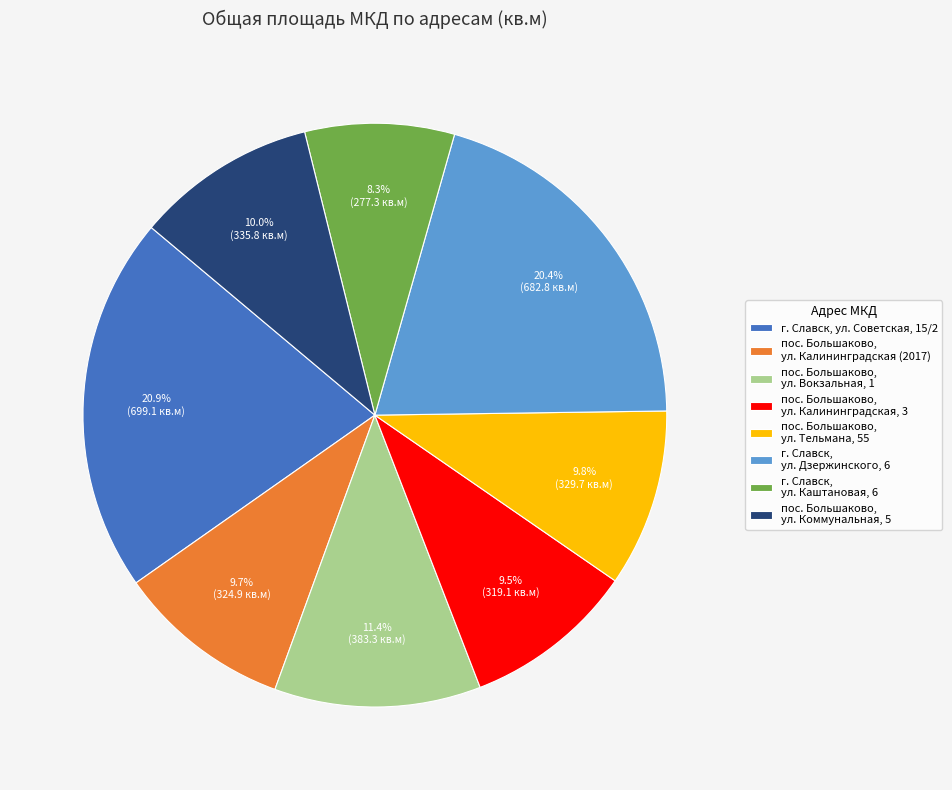

Is it true that г. Славск, ул. Дзержинского, 6 is 20% of the pie?

True